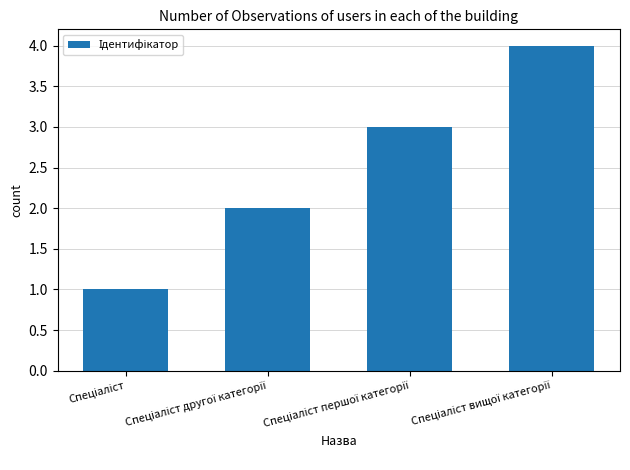

What is the greatest value displayed?

4